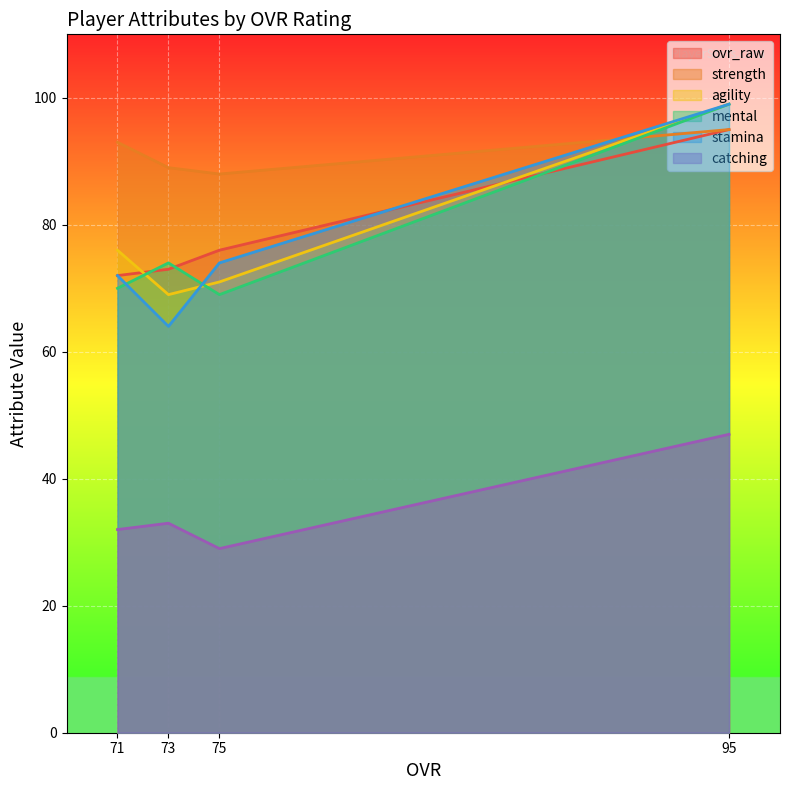

What is the maximum value for stamina?

99